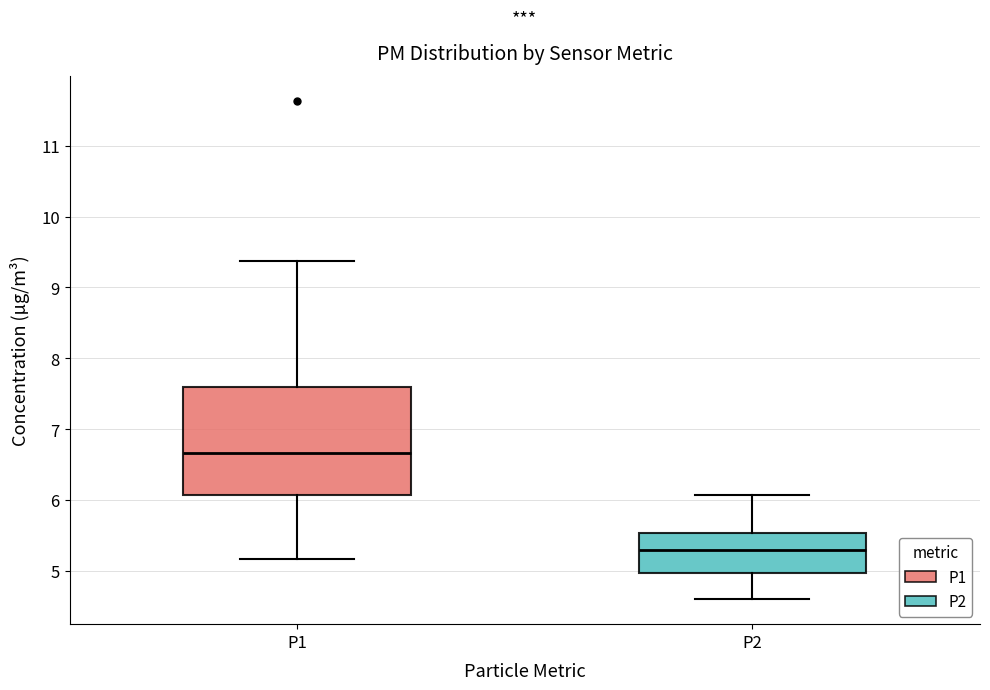

Which box has the lowest median line?

P2